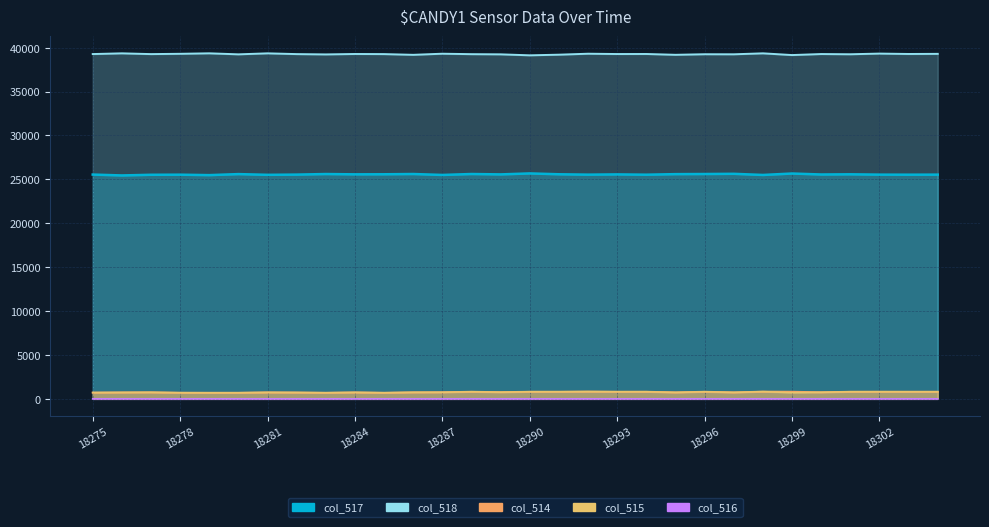

Which series has the largest range (max minus min)?

col_517